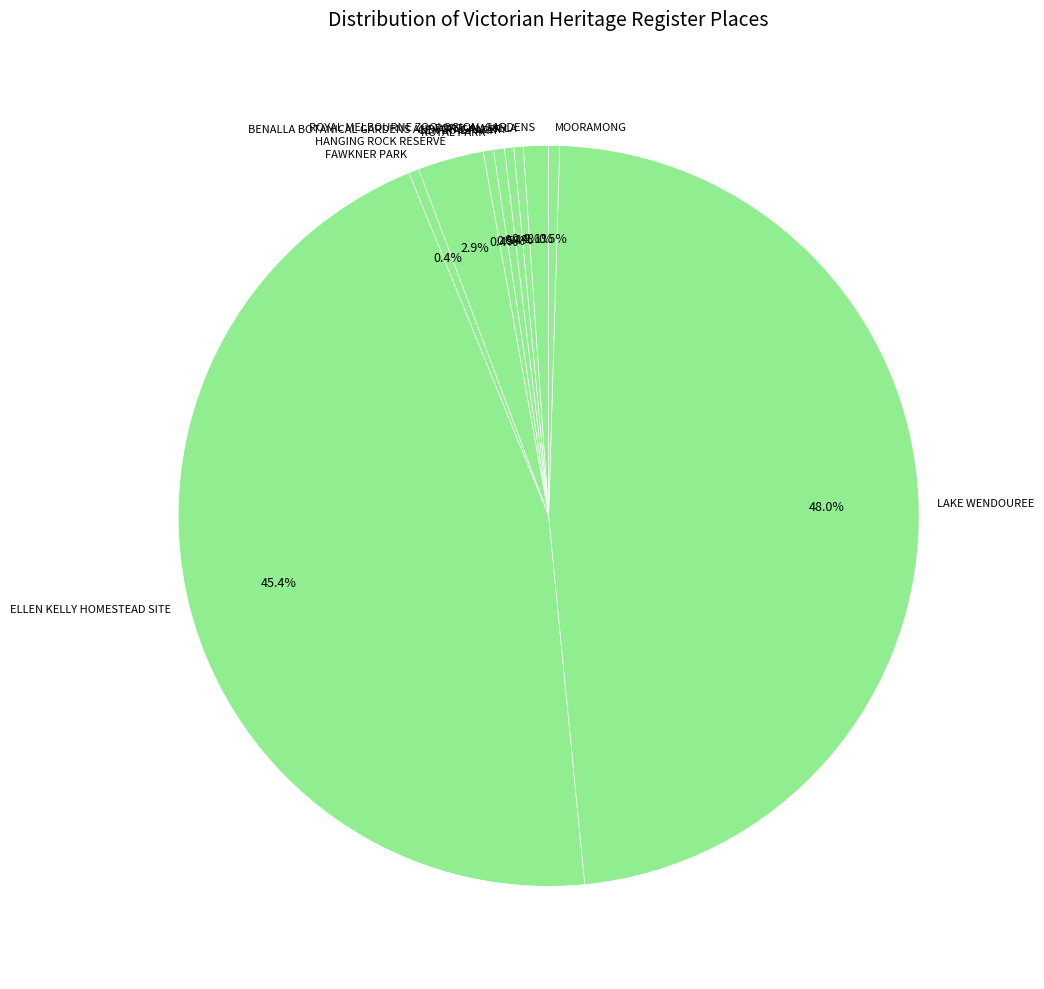

Combined, what portion of the pie is ROYAL MELBOURNE ZOOLOGICAL GARDENS and FAWKNER PARK?

1.5%